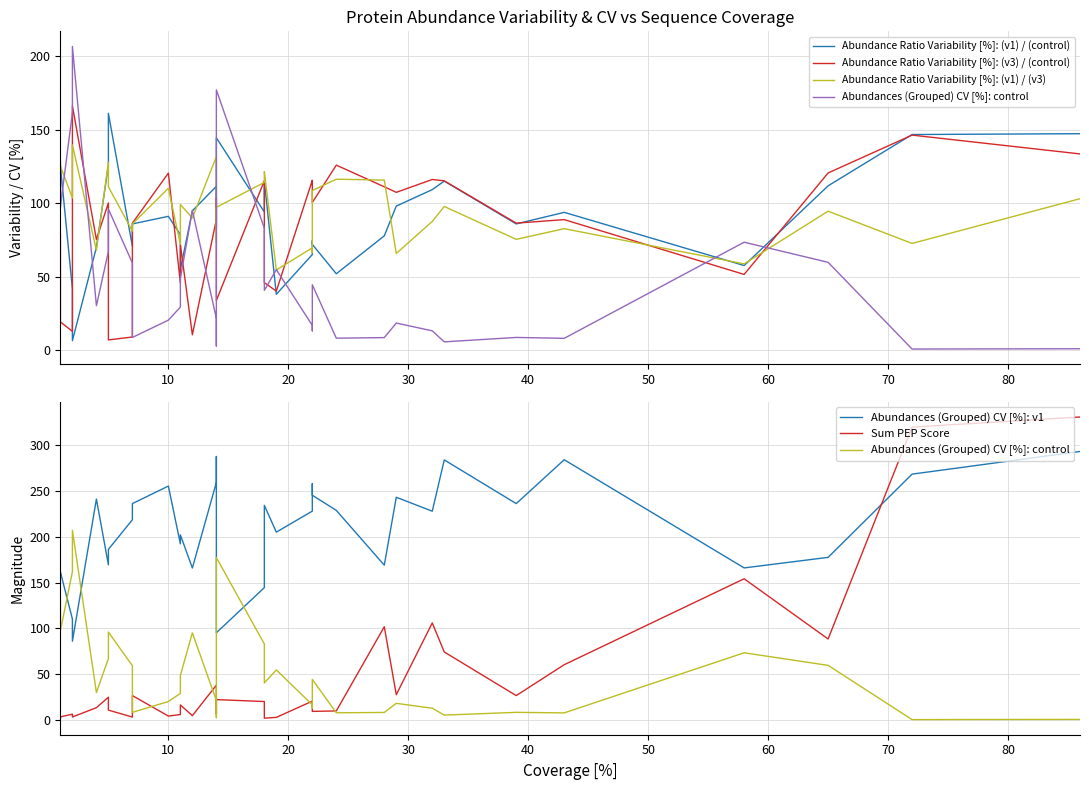

Which series has the widest spread of values?

Sum PEP Score